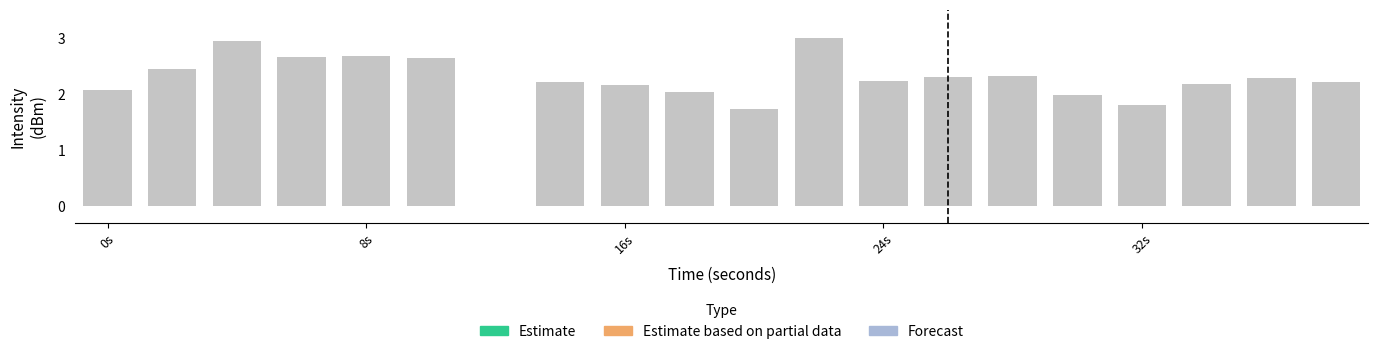

Rank the series by their average value, from highest to lowest.

Forecast, Estimate based on partial data, Estimate